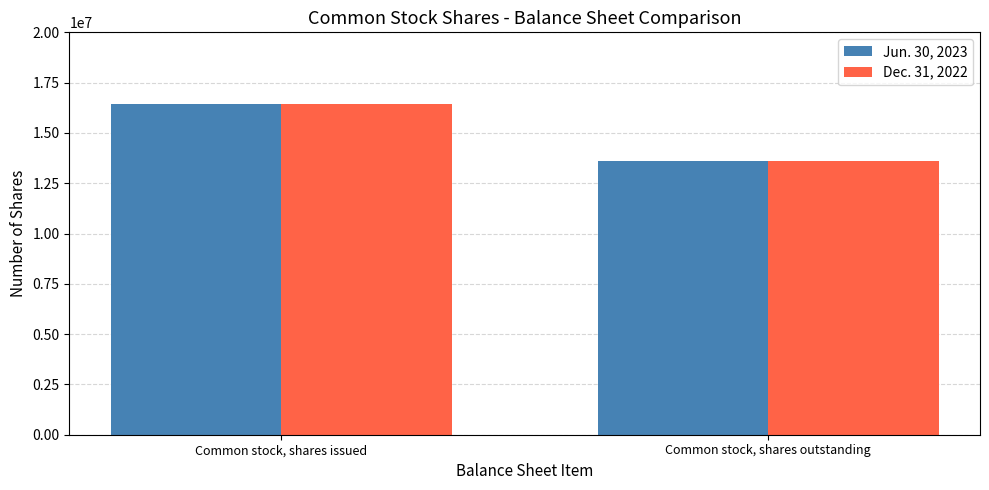

Is the value of Jun. 30, 2023 at Common stock, shares issued greater than the value of Dec. 31, 2022 at Common stock, shares outstanding?

Yes